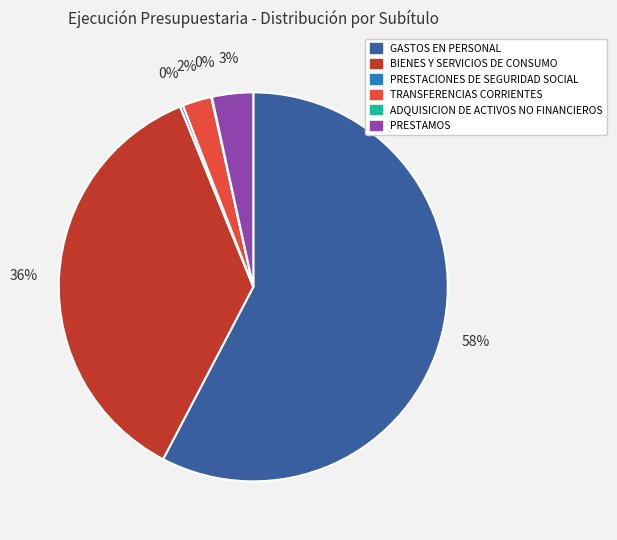

To the nearest percent, what portion does BIENES Y SERVICIOS DE CONSUMO represent?

36%